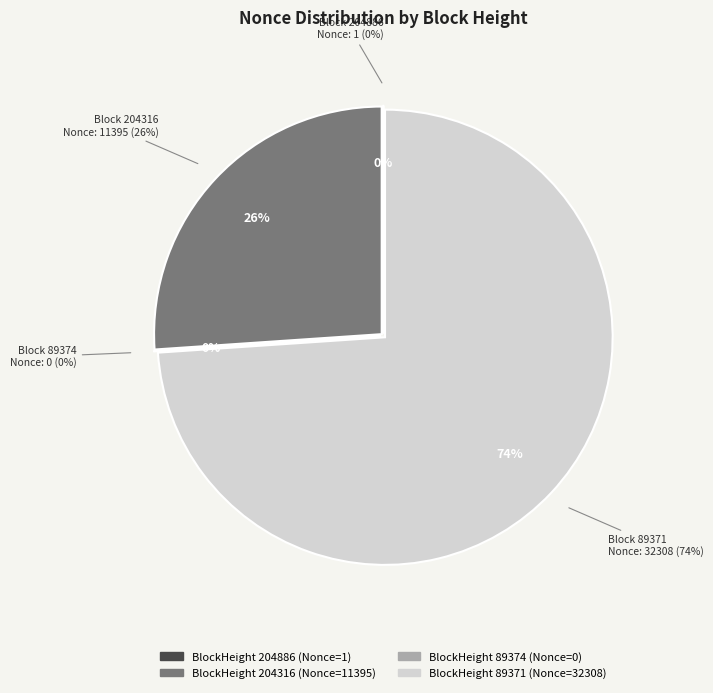

Which slice is the smallest?

89374